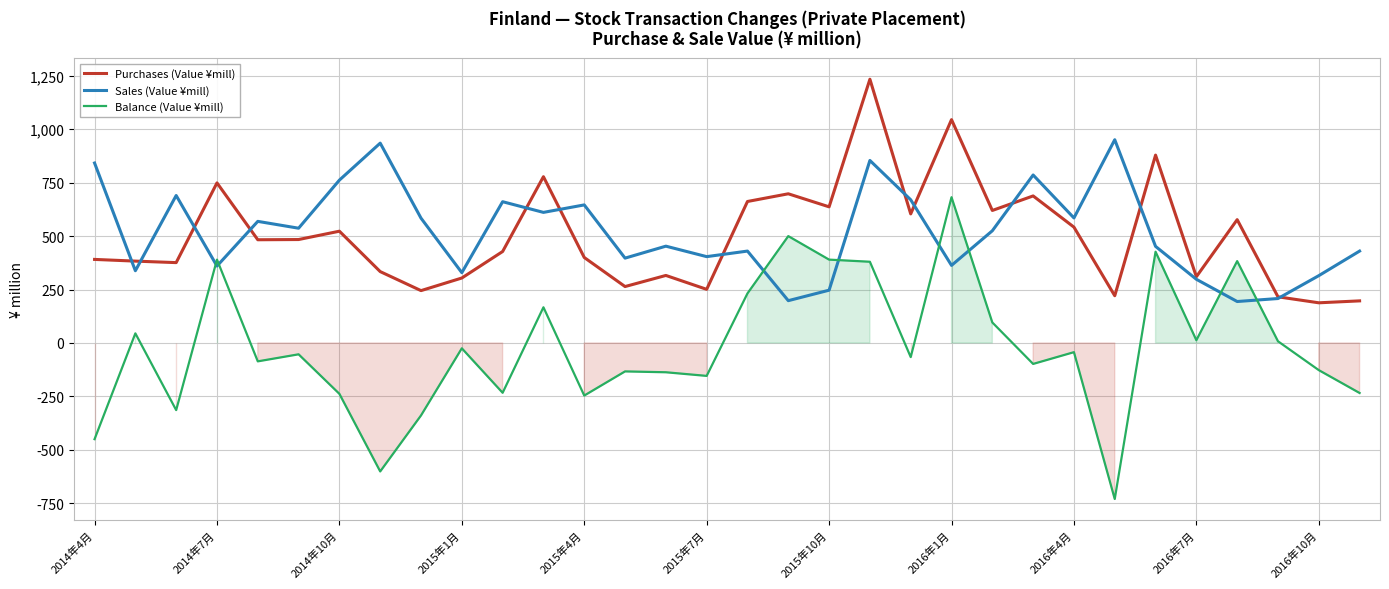

True or false: Balance (Value ¥mill) and Sales (Value ¥mill) cross at least once.

True